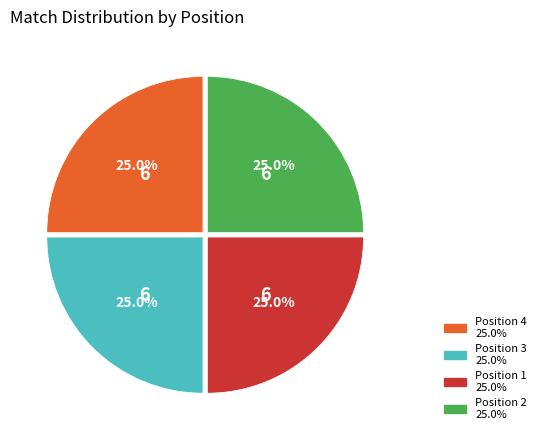

Is there any slice that represents more than half of the pie?

No